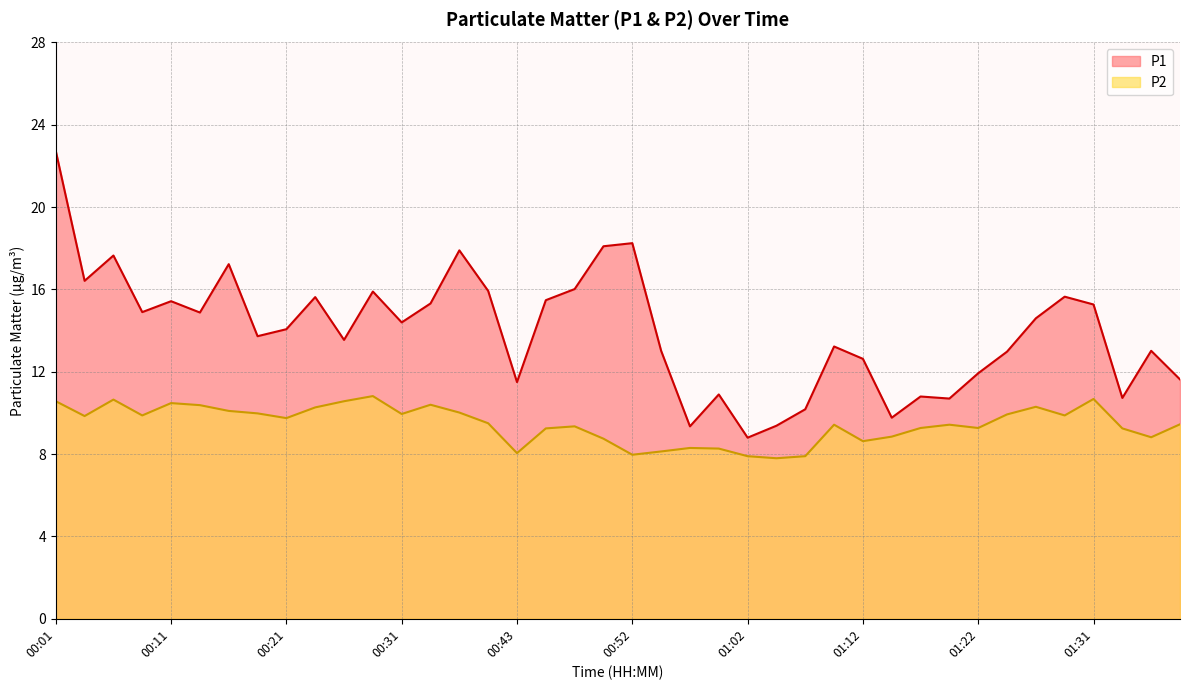

Rank the series by their maximum value, from lowest to highest.

P2, P1